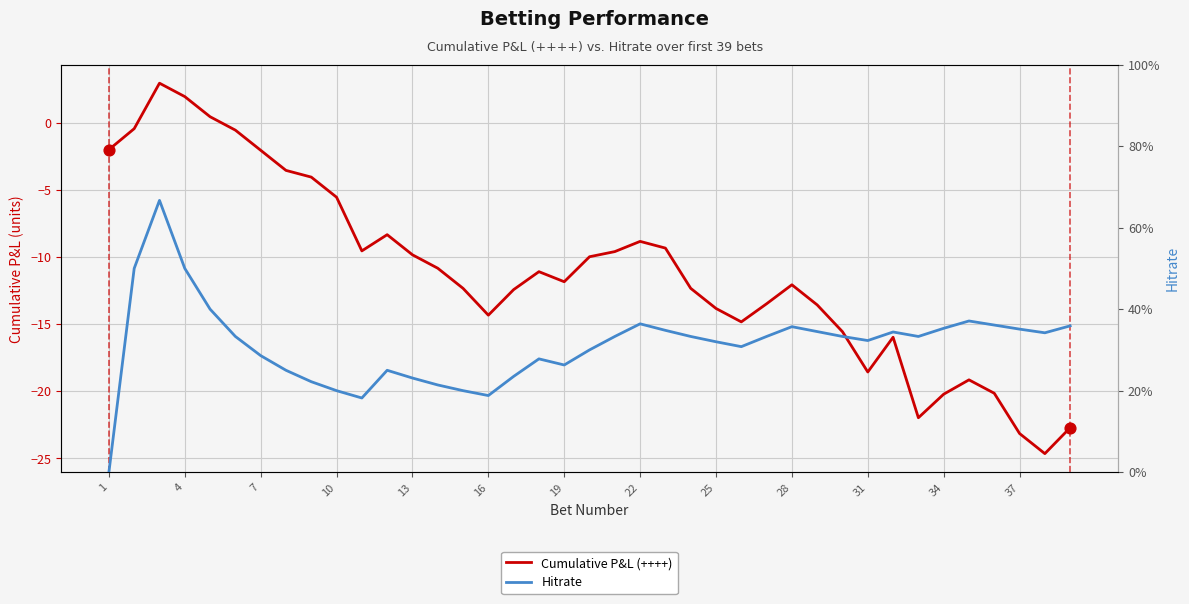

Which series reaches the maximum Y coordinate?

Cumulative P&L (++++)